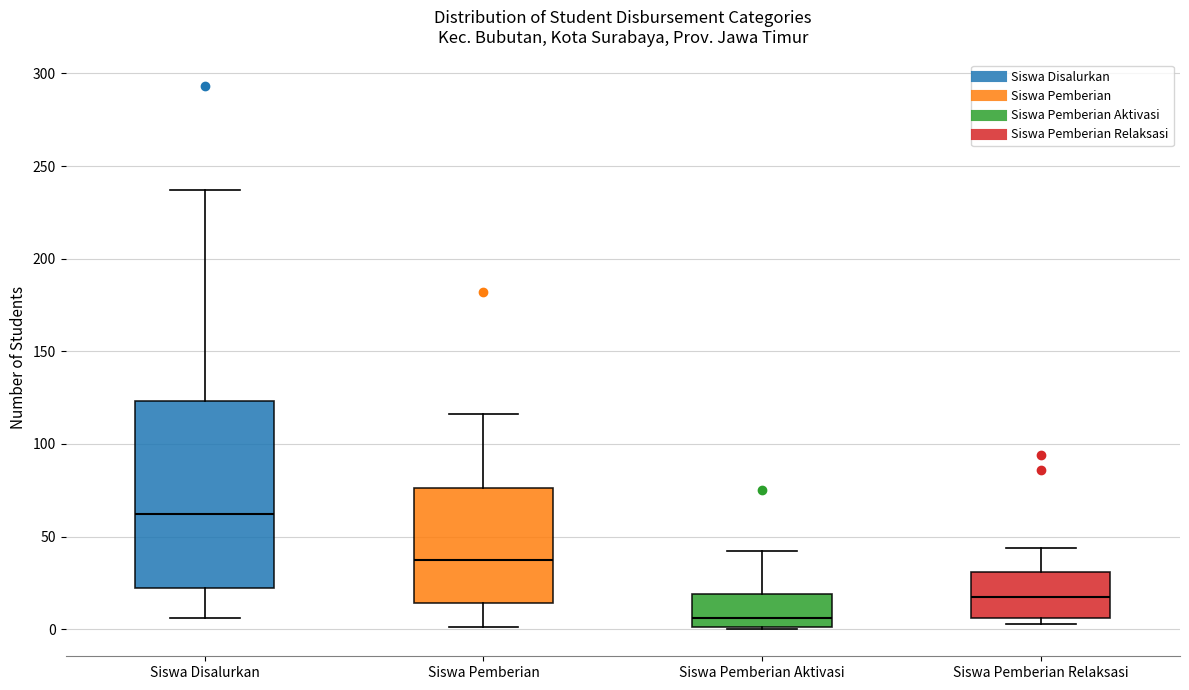

Reading left to right, transcribe this box plot: for each box, give where its median line is, the range the box spans, and where its two whiskers end, as read against the y-axis. The values are not printed on the chart, so give them approximately, as read against the axis.

Siswa Disalurkan: median 60, box 20 to 125, whiskers 5 to 235
Siswa Pemberian: median 40, box 15 to 75, whiskers 0 to 115
Siswa Pemberian Aktivasi: median 5, box 0 to 20, whiskers 0 to 40
Siswa Pemberian Relaksasi: median 20, box 5 to 30, whiskers 5 (just below the box's lower edge) to 45